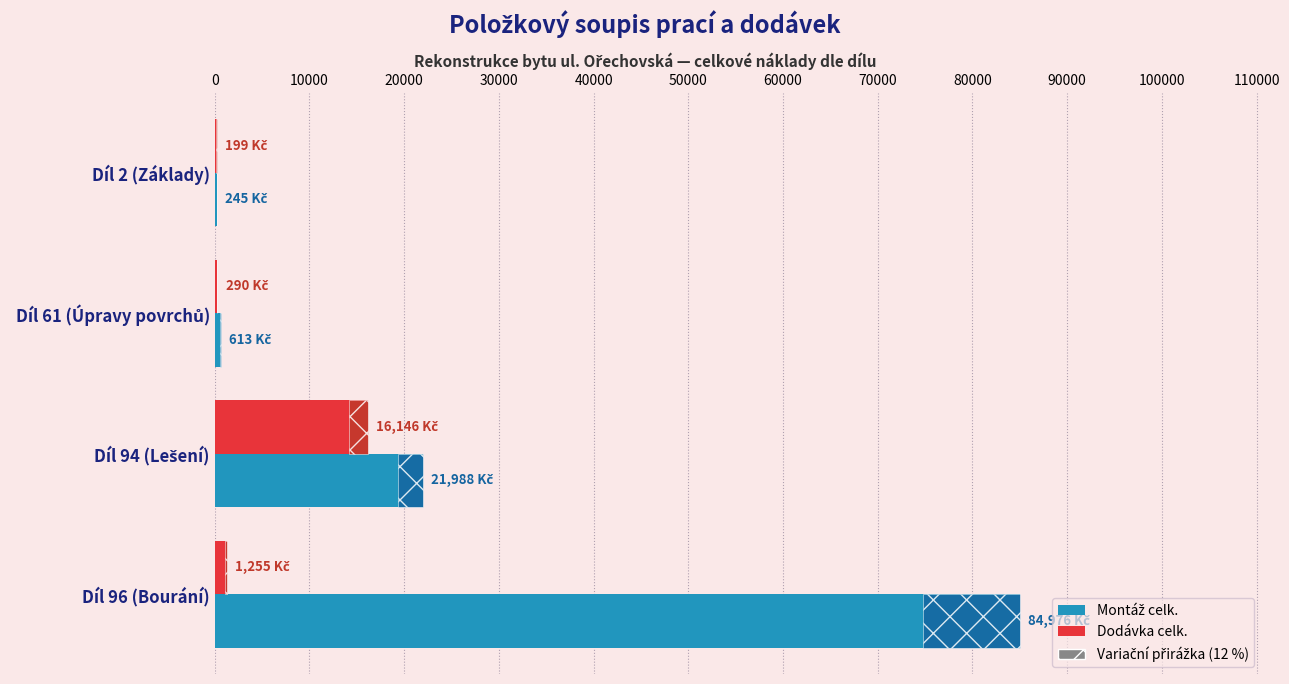

What are all the series names shown in the legend?

Montáž celk., Dodávka celk.